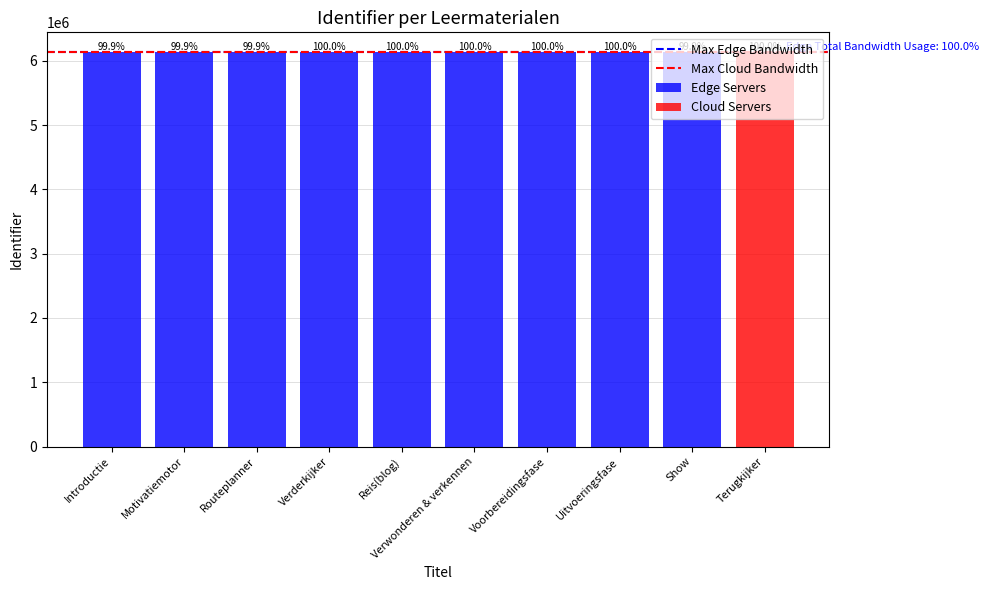

What is the label of the 8th bar from the left?

Uitvoeringsfase